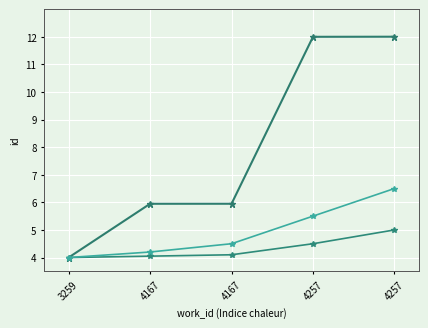

Is this an area chart (filled region under the line)?

No